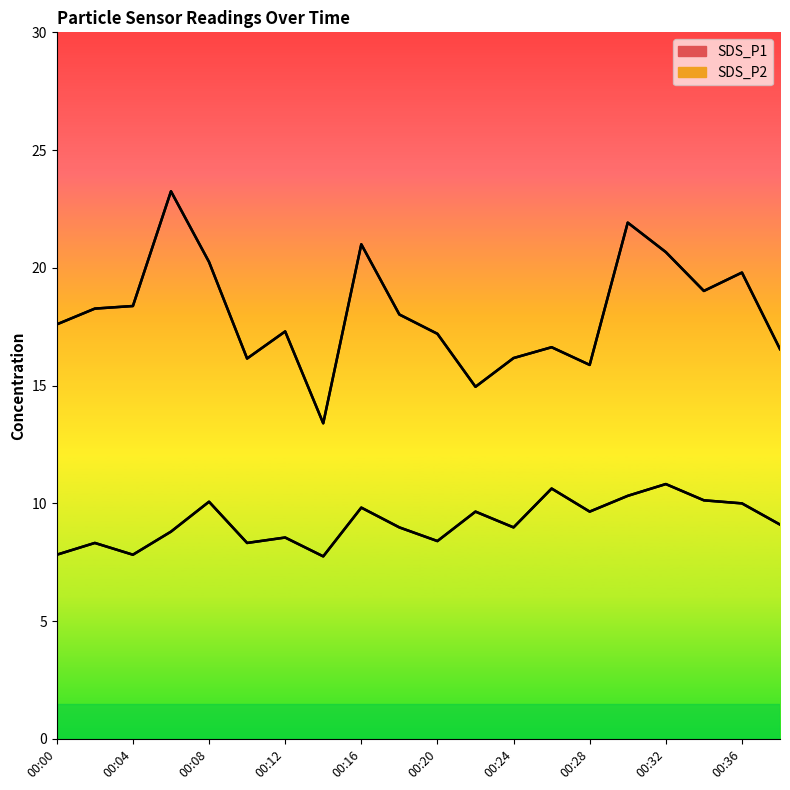

What is the difference between the highest and lowest values at 00:08?

10.2